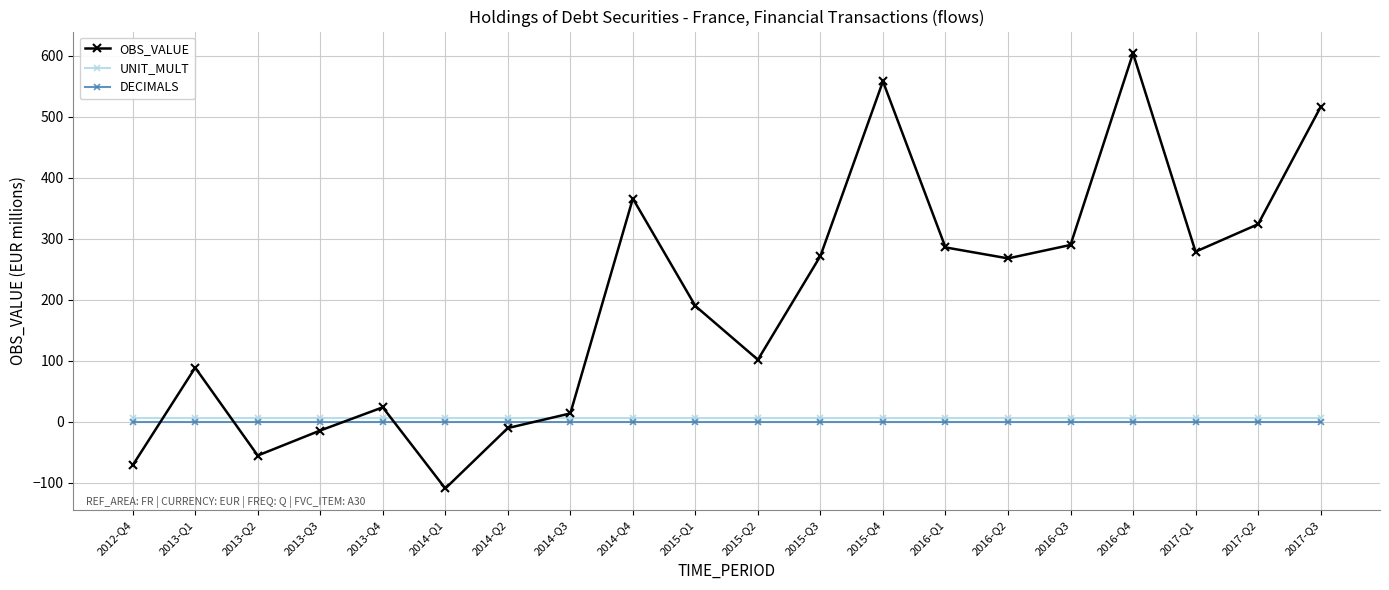

Count the number of data series in this chart.

3